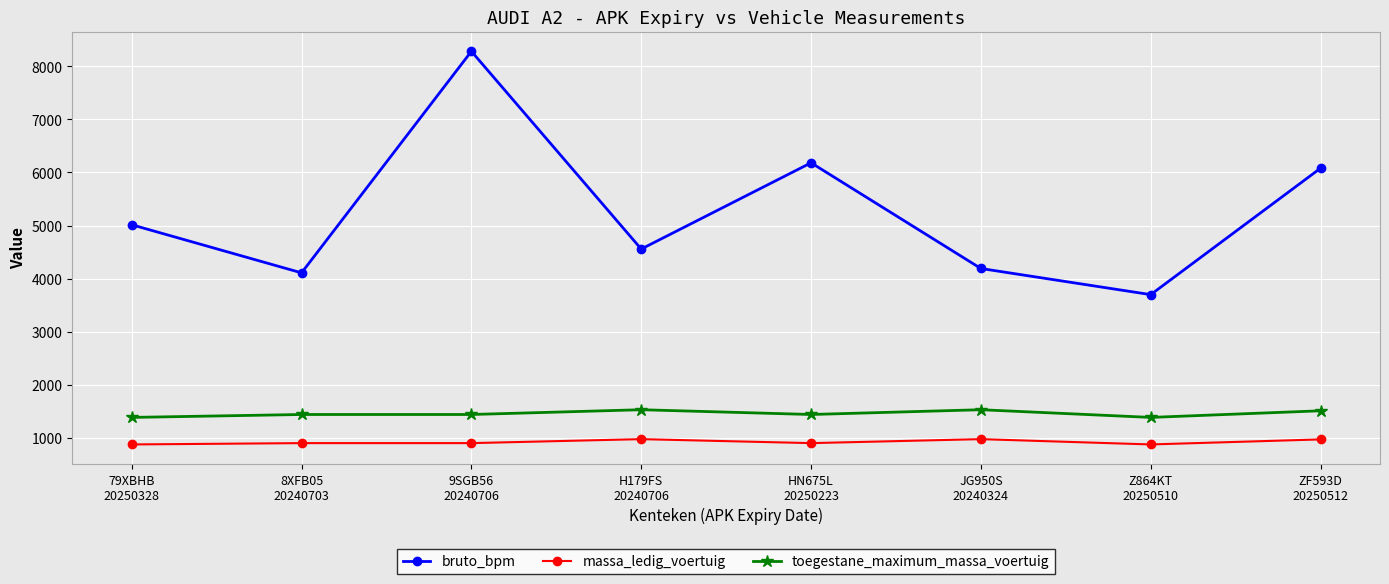

True or false: bruto_bpm and toegestane_maximum_massa_voertuig intersect in this chart.

False